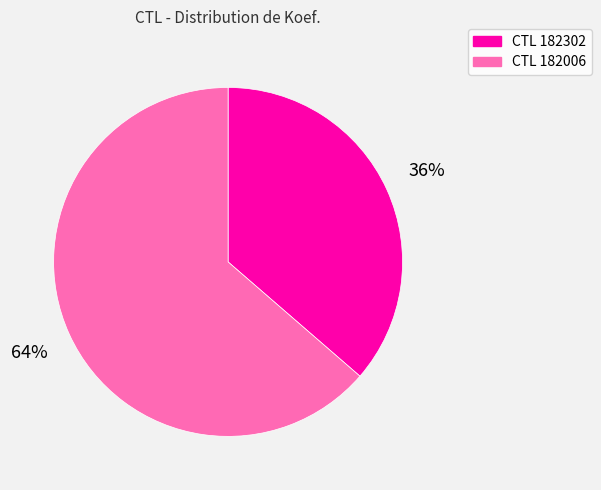

To the nearest percent, what is the average slice percentage?

50%